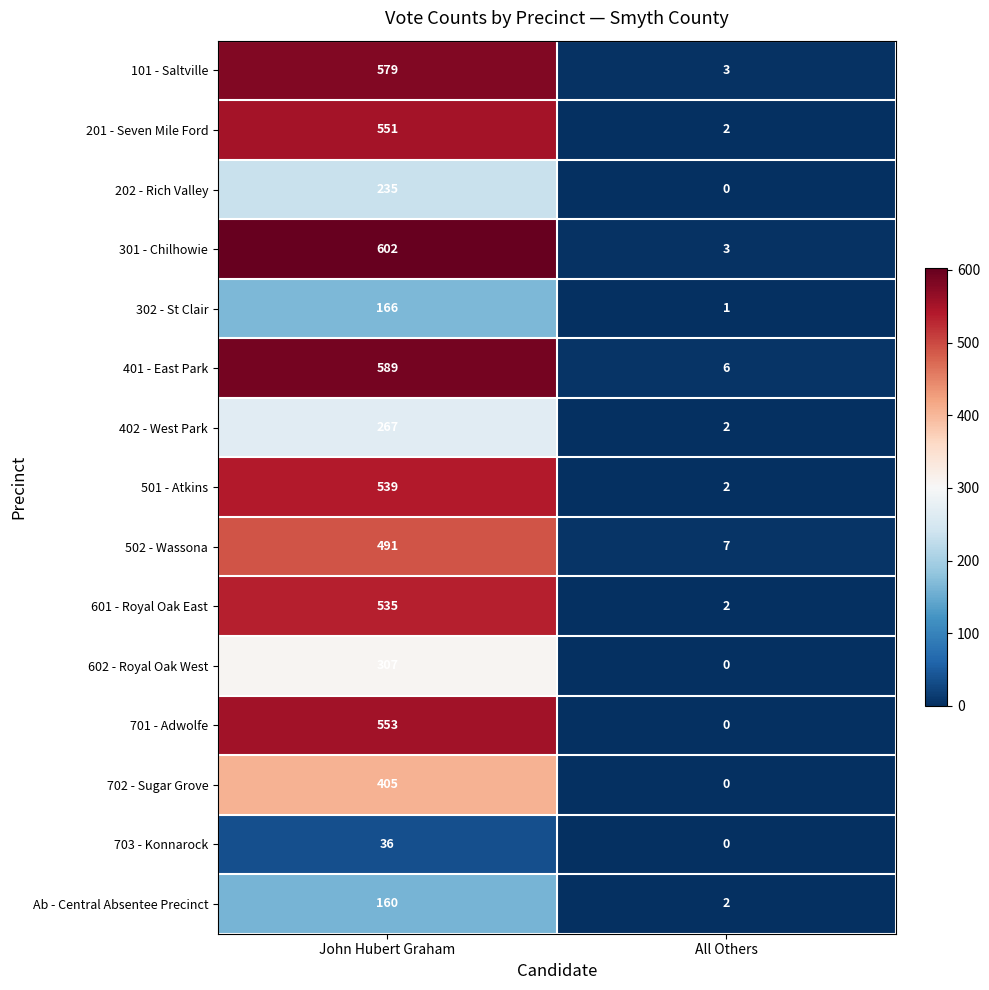

Which series changed the most between John Hubert Graham and All Others?

301 - Chilhowie